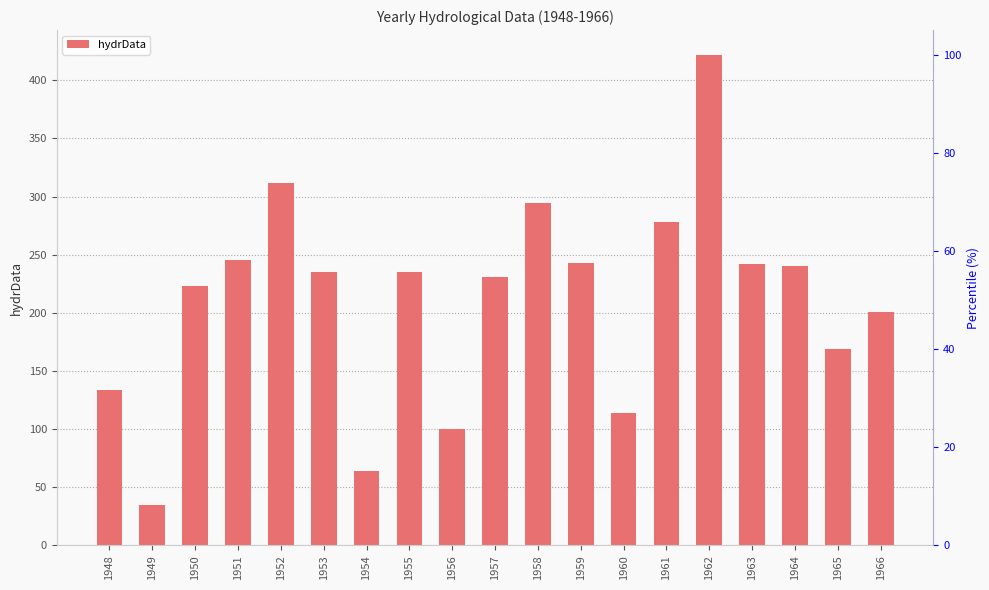

Reading left to right, list all the values displayed in this chart.

1948=134	1949=35	1950=223	1951=245	1952=312	1953=235	1954=64	1955=235	1956=100	1957=231	1958=294	1959=243	1960=114	1961=278	1962=422	1963=242	1964=240	1965=169	1966=201